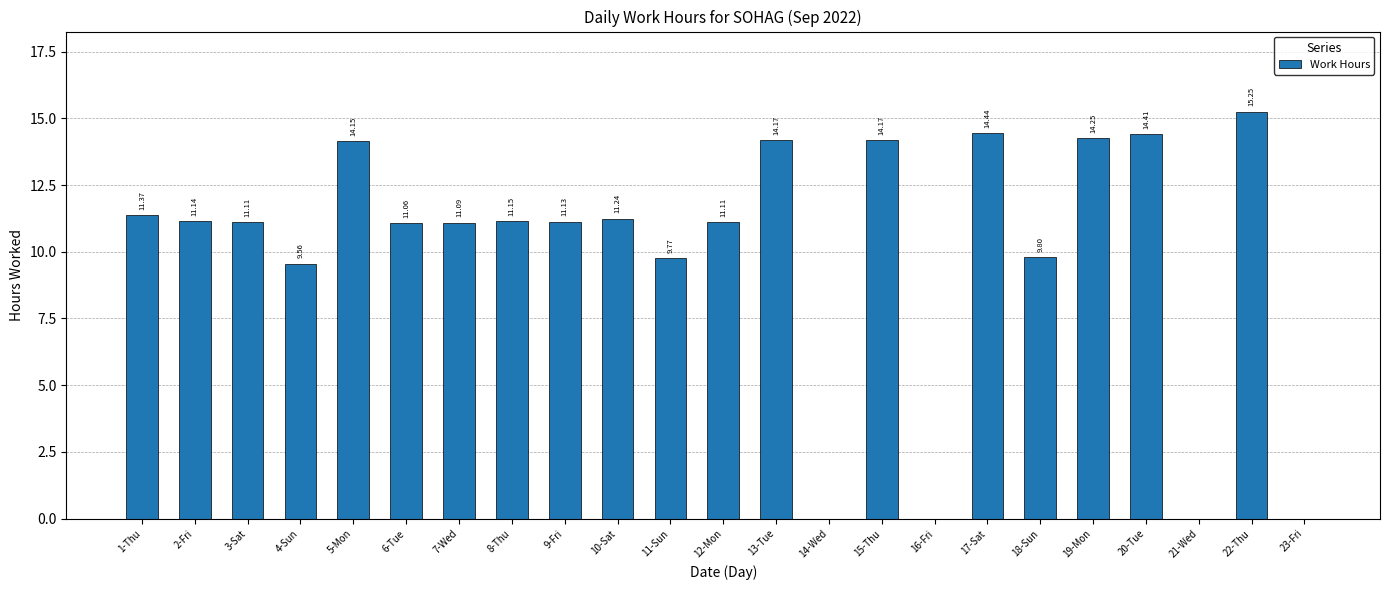

What is the sum of all values?

230.4